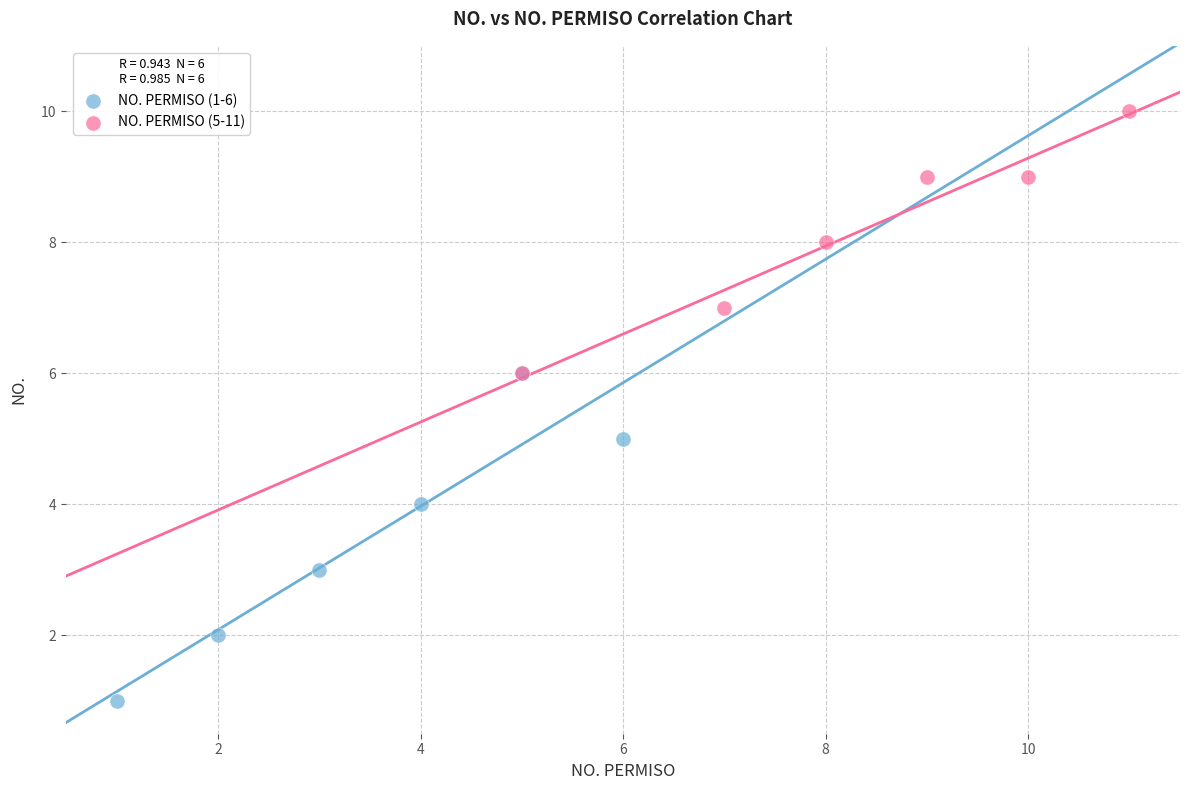

Which series has the widest spread of Y values?

NO. PERMISO (1-6)